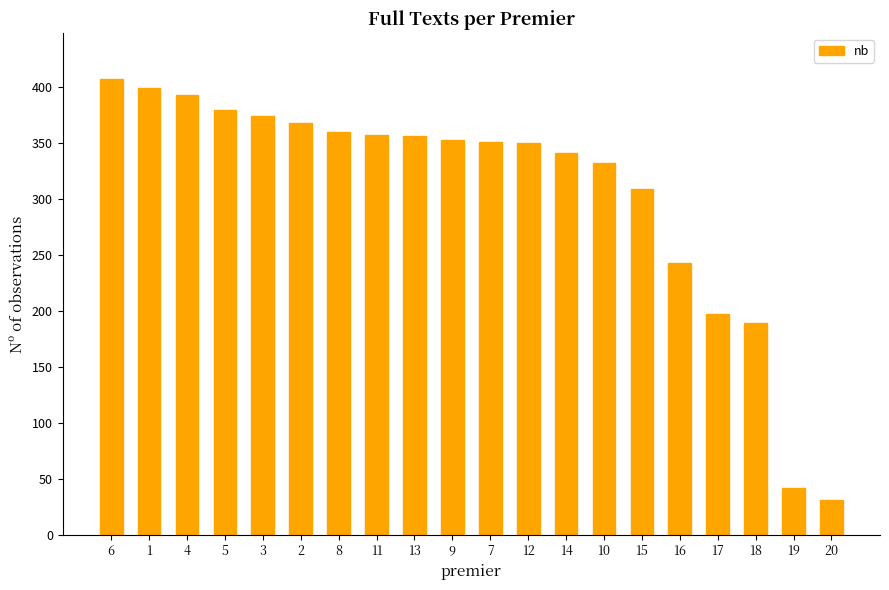

What is the minimum value shown in the chart?

31